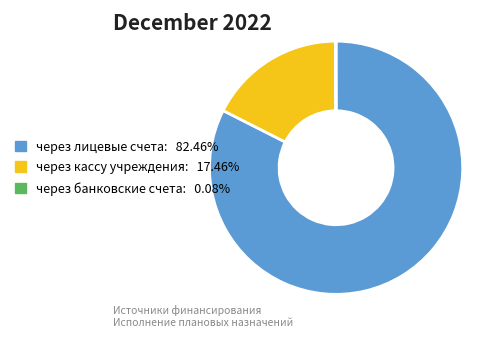

Approximately how many times larger is the value at через лицевые счета: 82.46% compared to через кассу учреждения: 17.46%?

4.7